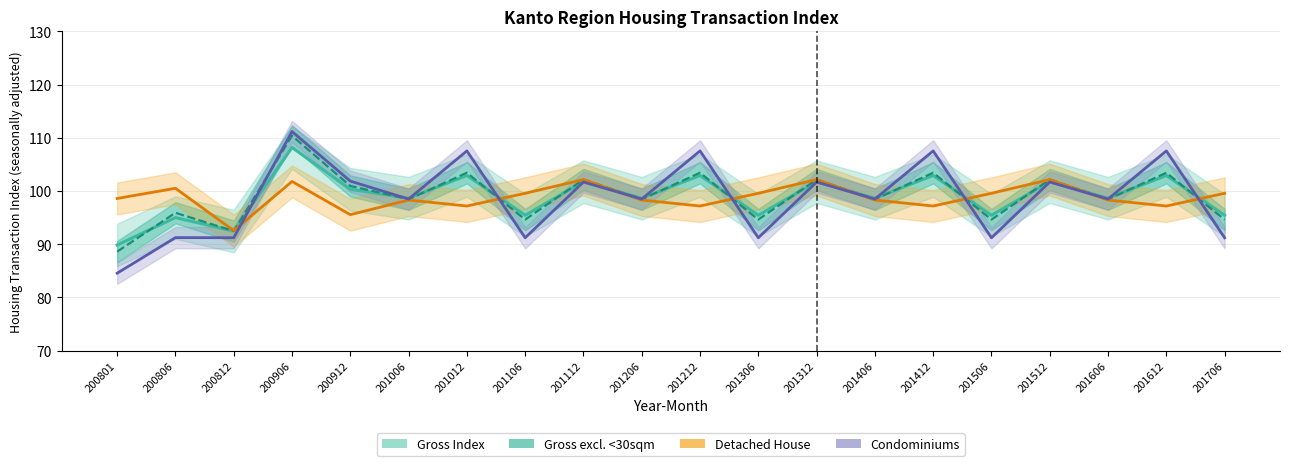

What is the total value across all series at 201206?

393.9